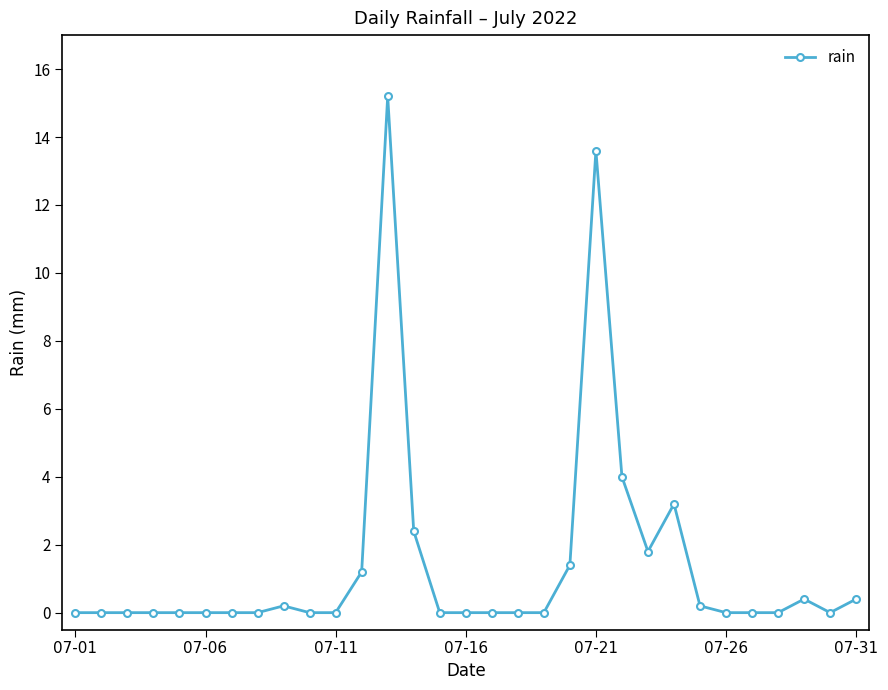

What is the difference between the second highest and minimum values?

13.6